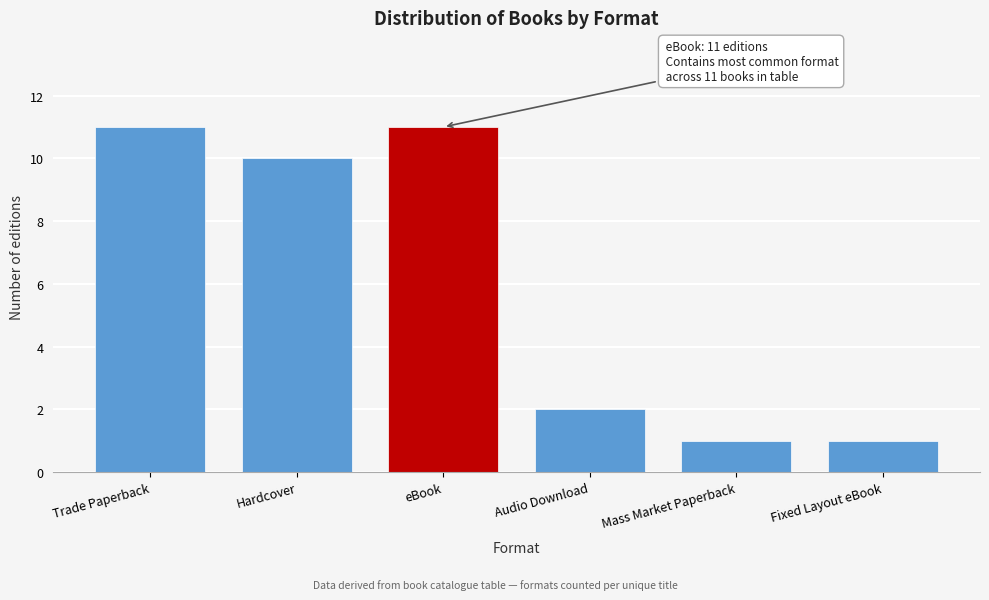

Reading left to right, list all the values displayed in this chart.

11	10	11	2	1	1